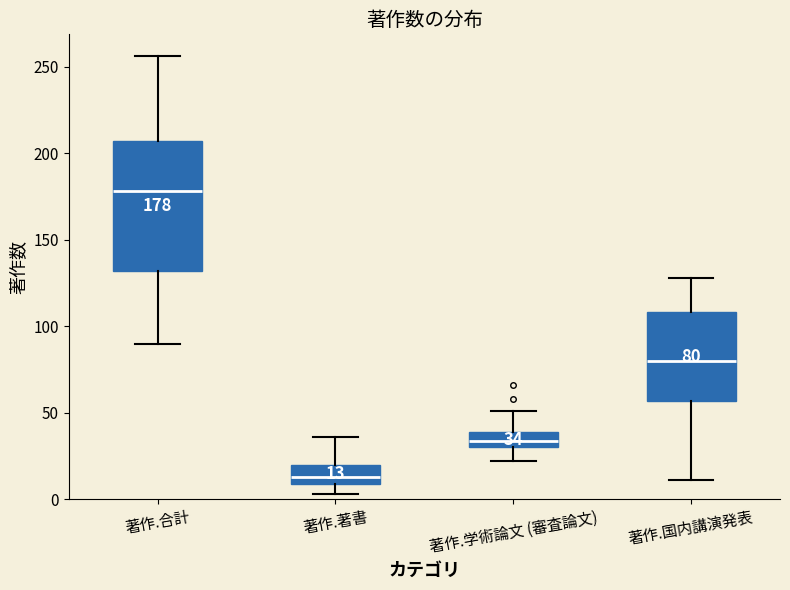

Comparing the boxes themselves (not the whiskers), which one is the tallest?

著作.合計